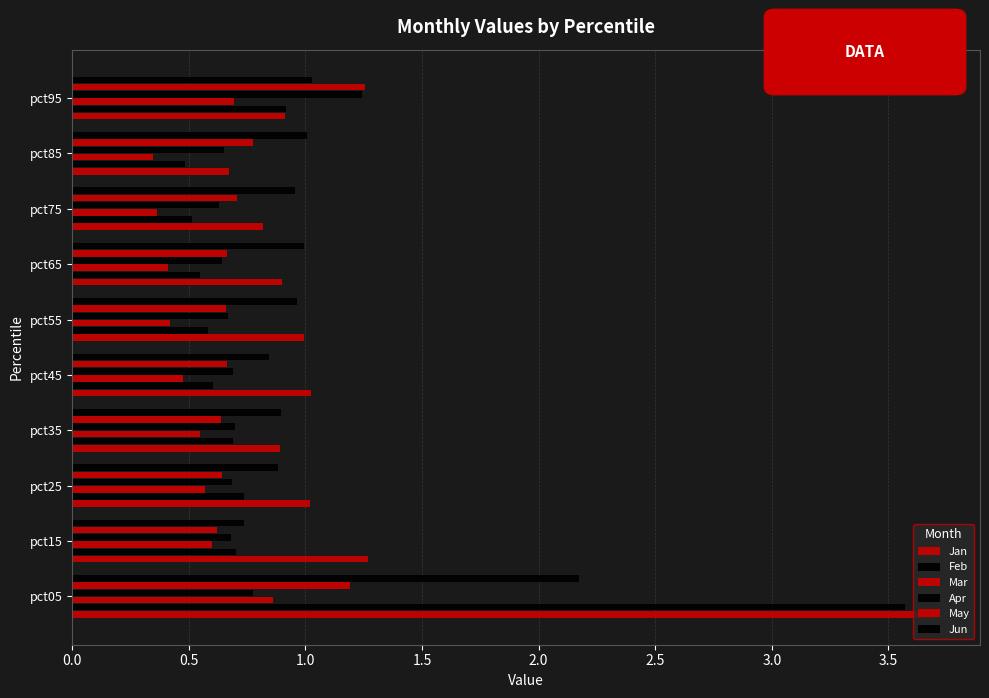

Reading right to left, extract all data points from this chart.

Jan: 0.9	0.7	0.8	0.9	1.0	1.0	0.9	1.0	1.3	3.7
Feb: 0.9	0.5	0.5	0.5	0.6	0.6	0.7	0.7	0.7	3.6
Mar: 0.7	0.3	0.4	0.4	0.4	0.5	0.5	0.6	0.6	0.9
Apr: 1.2	0.7	0.6	0.6	0.7	0.7	0.7	0.7	0.7	0.8
May: 1.3	0.8	0.7	0.7	0.7	0.7	0.6	0.6	0.6	1.2
Jun: 1.0	1.0	1.0	1.0	1.0	0.8	0.9	0.9	0.7	2.2